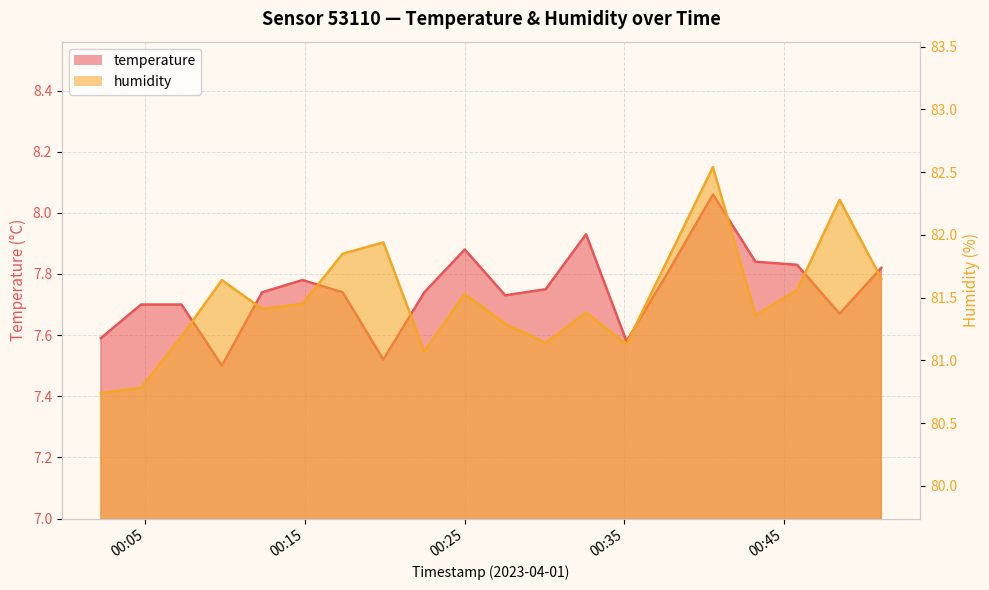

What is the label of the 6th point from the left?

2023-04-01T00:14:51